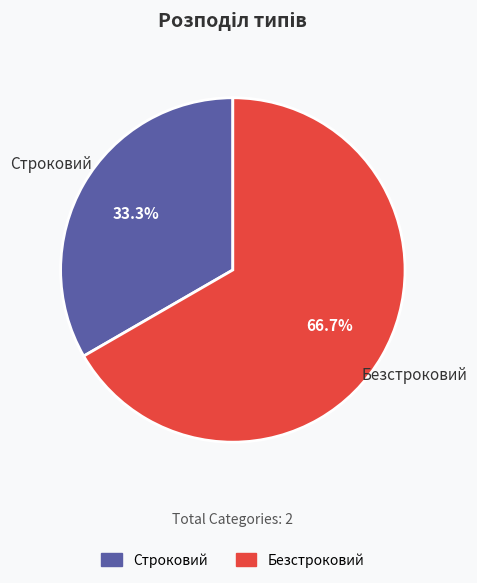

The Строковий slice represents 33% of the pie. True or false?

True